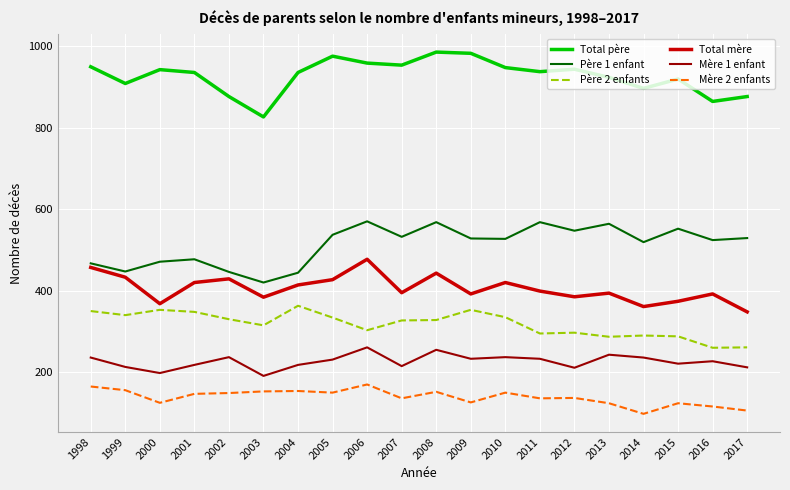

True or false: Mère 1 enfant and Mère 2 enfants intersect in this chart.

False